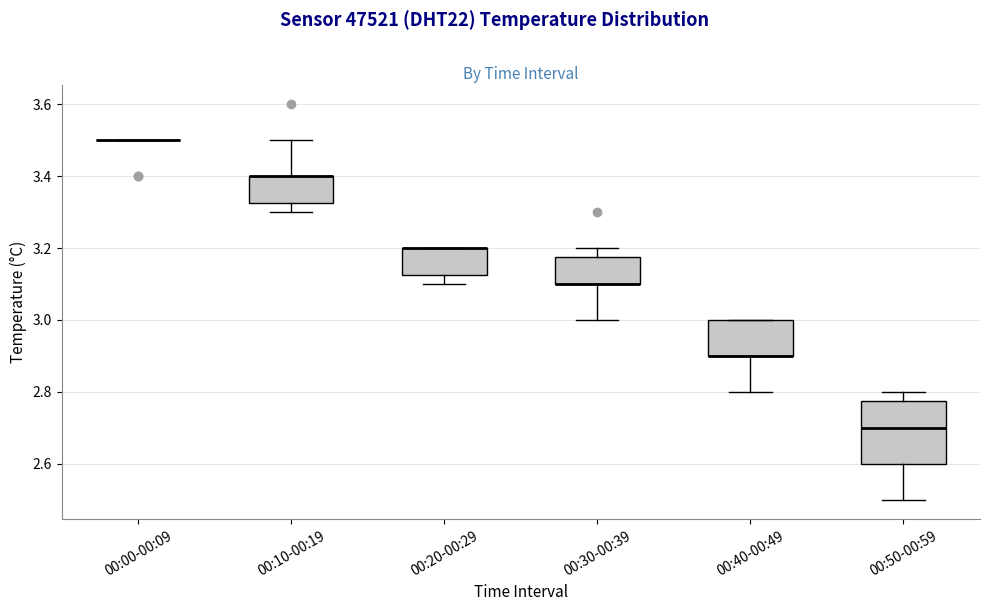

Reading left to right, transcribe this box plot: for each box, give where its median line is, the range the box spans, and where its two whiskers end, as read against the y-axis. The values are not printed on the chart, so give them approximately, as read against the axis.

00:00-00:09: box collapsed to a line at 3.50, whiskers 3.50 to 3.50
00:10-00:19: median 3.40 (drawn on the box's upper edge), box 3.32 to 3.40, whiskers 3.30 to 3.50
00:20-00:29: median 3.20 (drawn on the box's upper edge), box 3.12 to 3.20, whiskers 3.10 to 3.20
00:30-00:39: median 3.10 (drawn on the box's lower edge), box 3.10 to 3.18, whiskers 3.00 to 3.20
00:40-00:49: median 2.90 (drawn on the box's lower edge), box 2.90 to 3.00, whiskers 2.80 to 3.00
00:50-00:59: median 2.70, box 2.60 to 2.78, whiskers 2.50 to 2.80